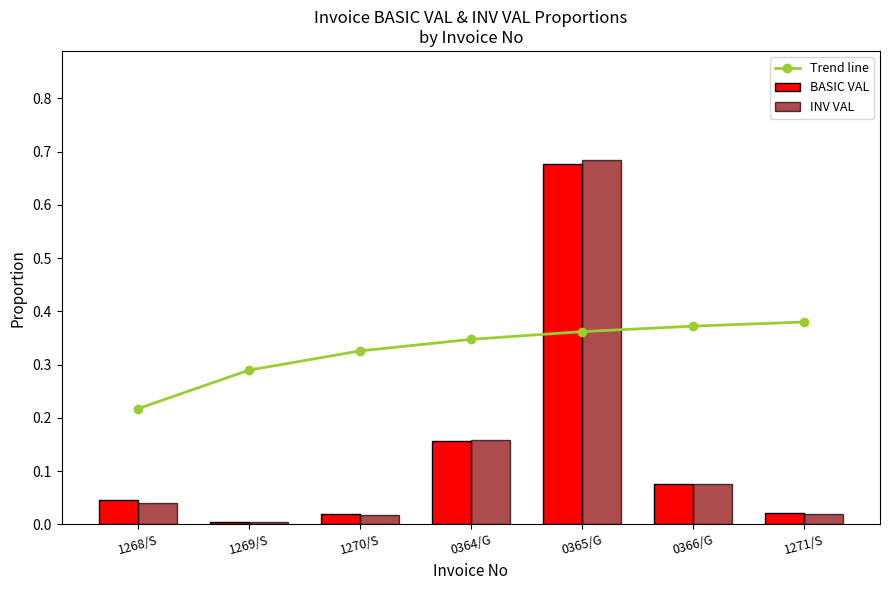

Which category has the highest value in the INV VAL series?

0365/G